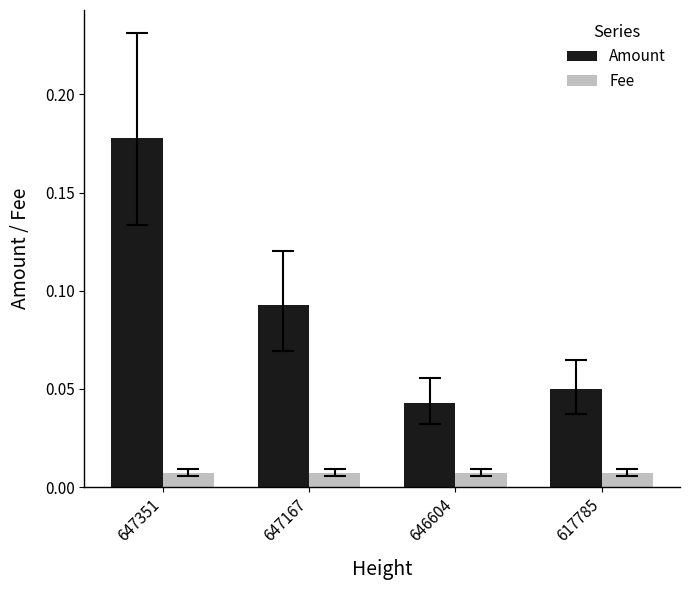

The Amount series shows 0.0 at 647351. True or false?

False